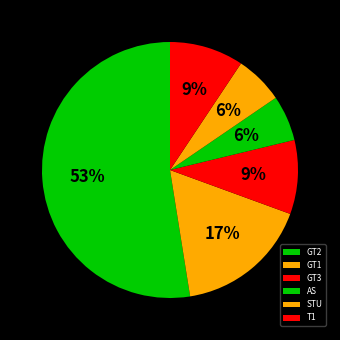

Count the number of slices in the pie.

6